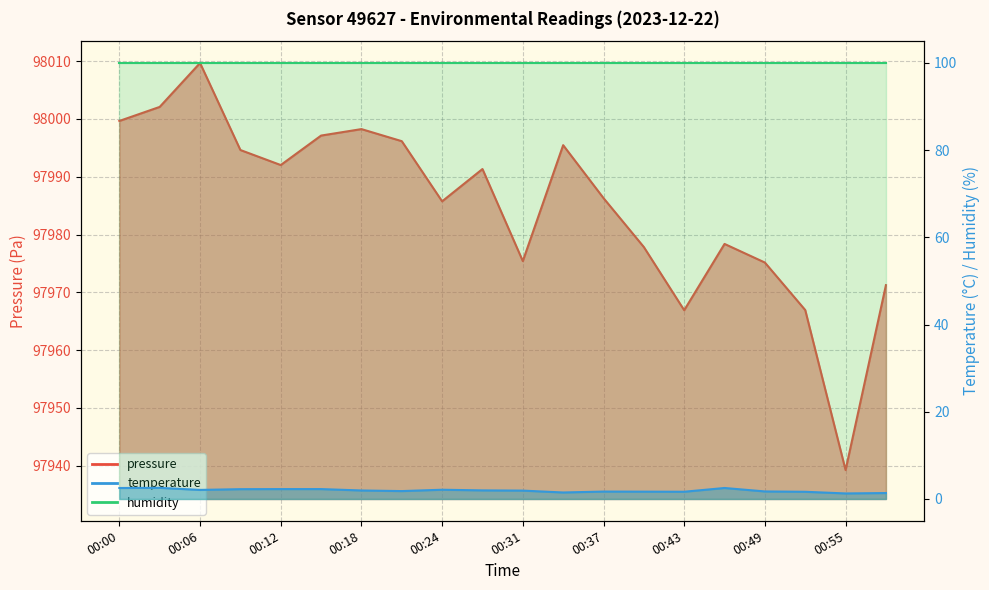

Is it true that pressure equals 62807.8 at 00:06?

False